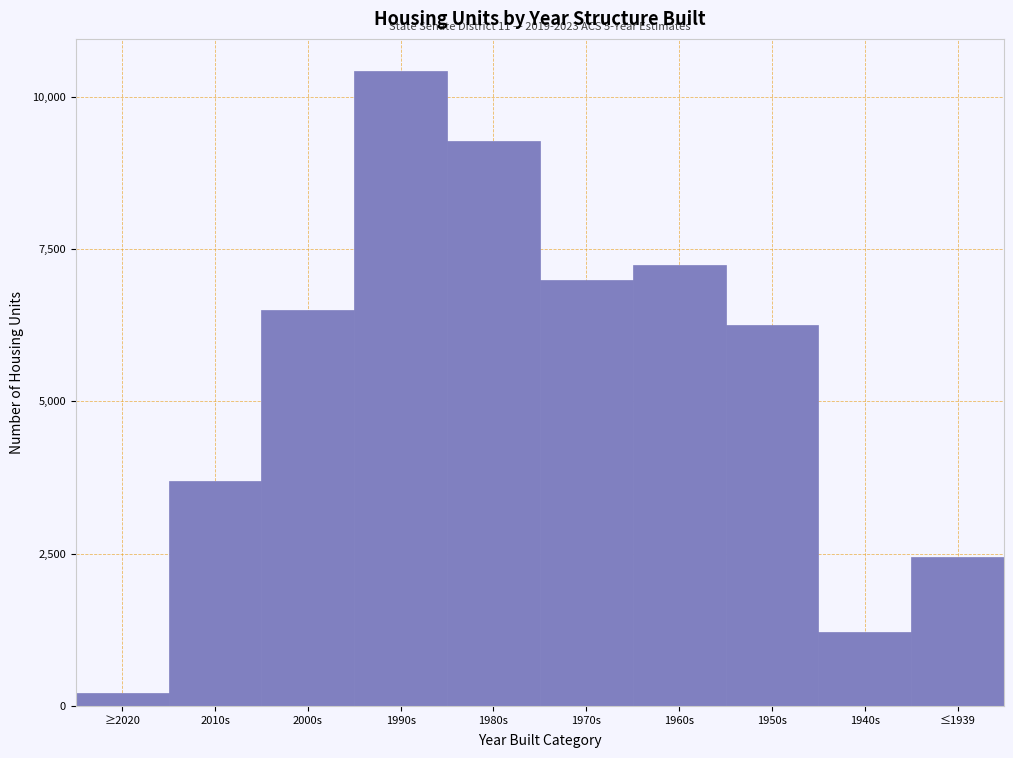

Reading right to left, what are all the values shown in this chart?

2447	1217	6252	7237	6989	9265	10427	6506	3691	210